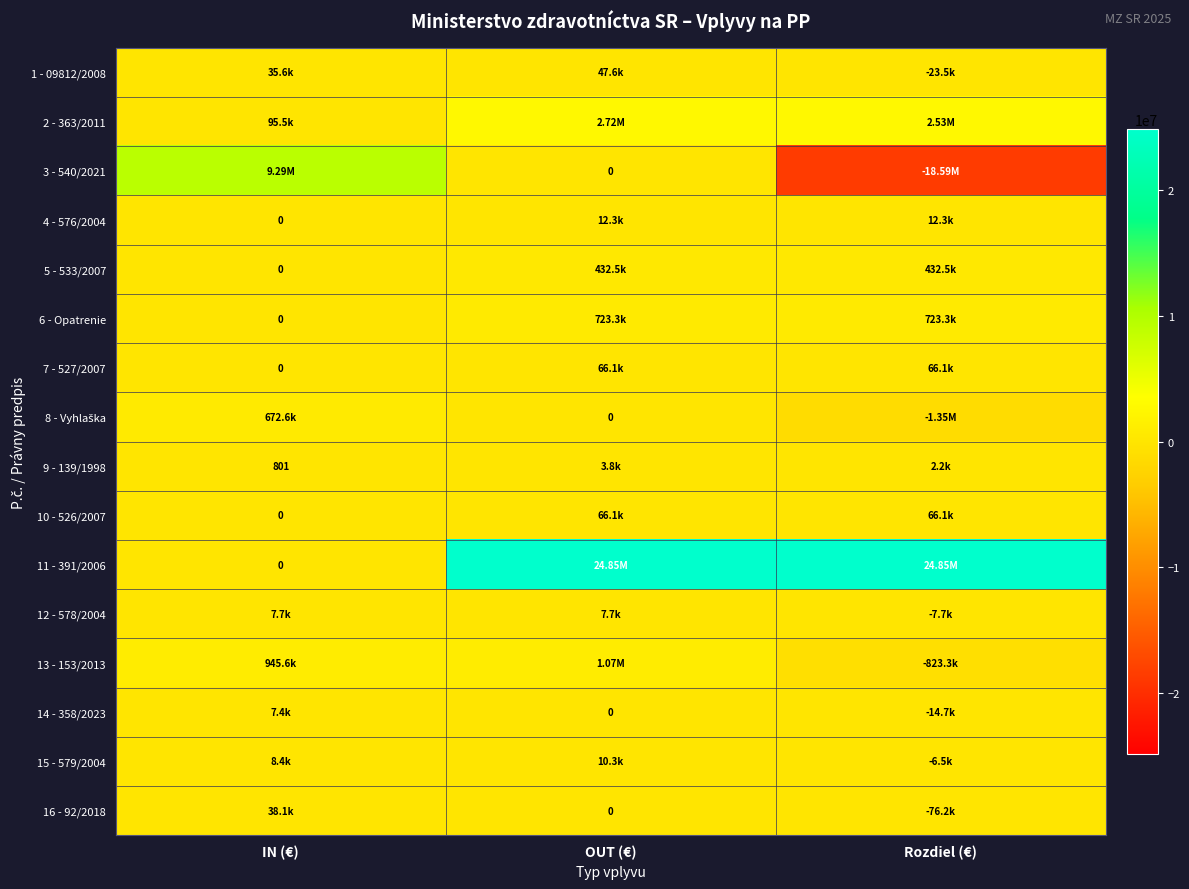

Which series has the largest range (max minus min)?

3 - 540/2021